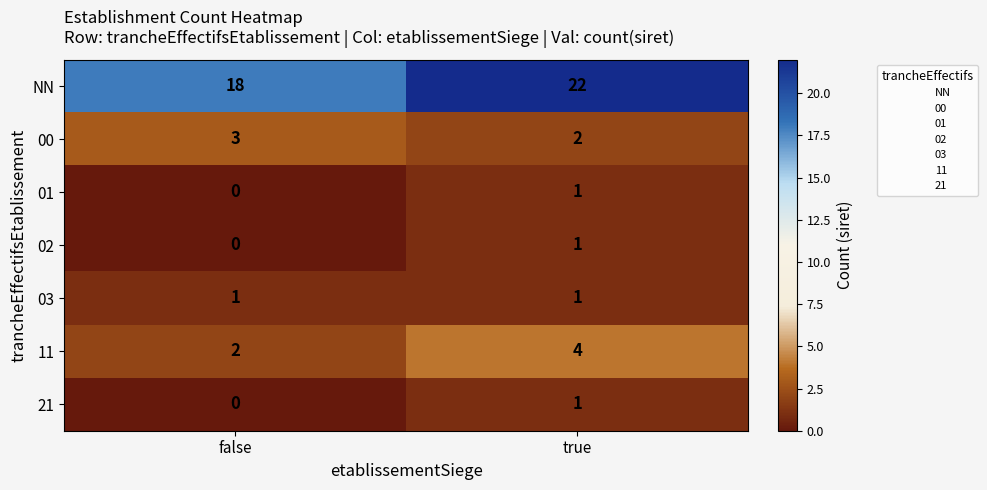

Reading left to right, list all the values displayed in this chart.

NN: 18	22
00: 3	2
01: 0	1
02: 0	1
03: 1	1
11: 2	4
21: 0	1